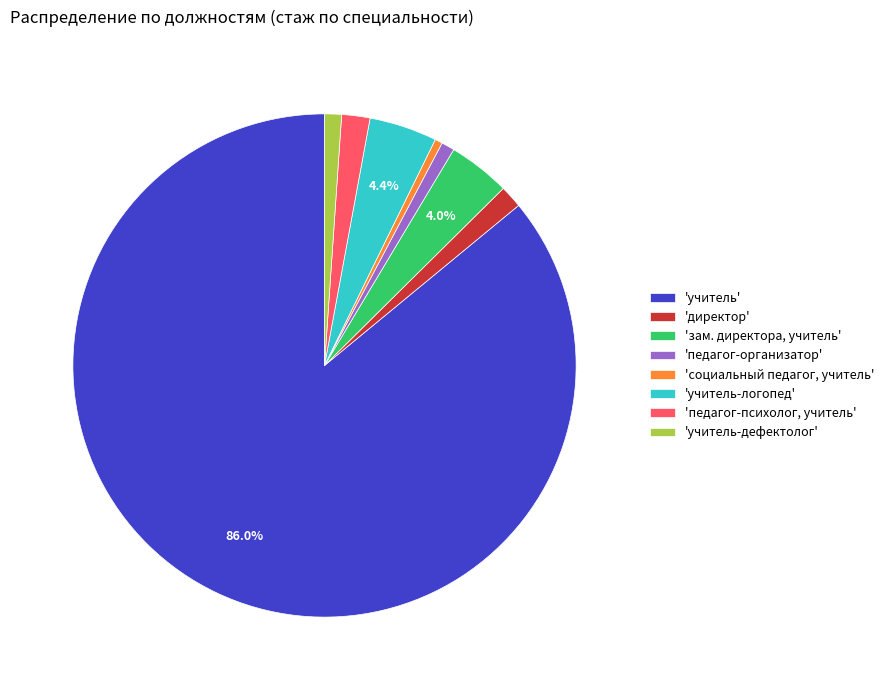

How many segments does this pie chart have?

8